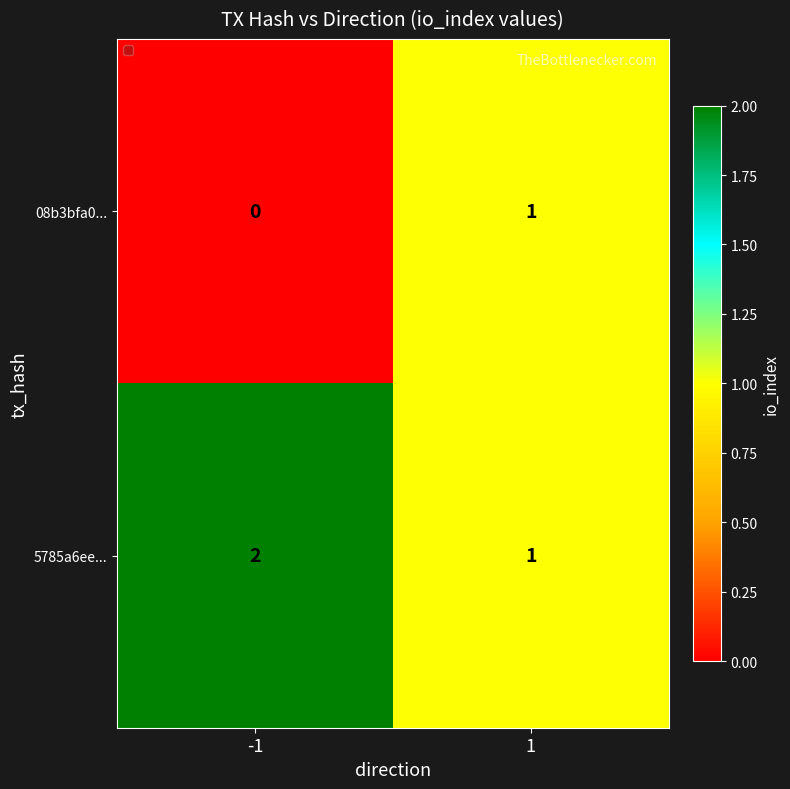

Rank the categories by 08b3bfa0... value from lowest to highest.

-1, 1